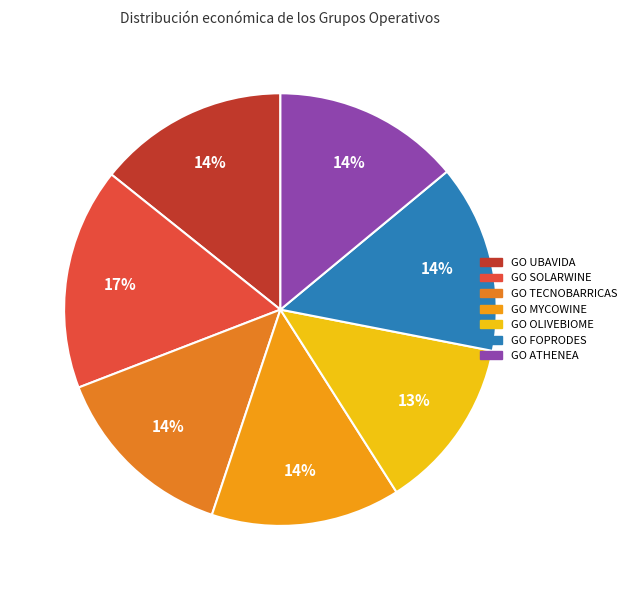

How many segments does this pie chart have?

7